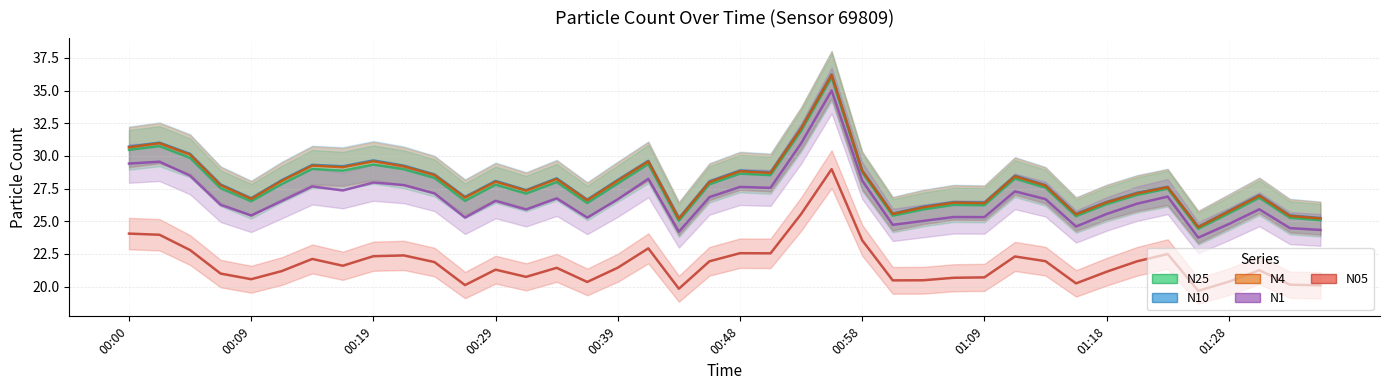

At how many categories does at least one series exceed 23?

40